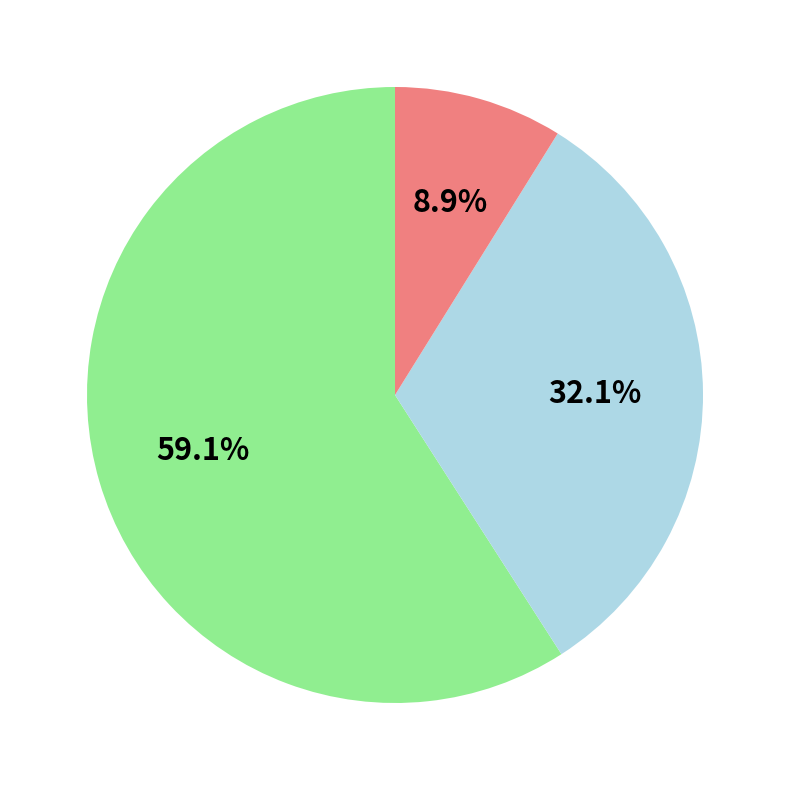

How many slices are in this pie chart?

3